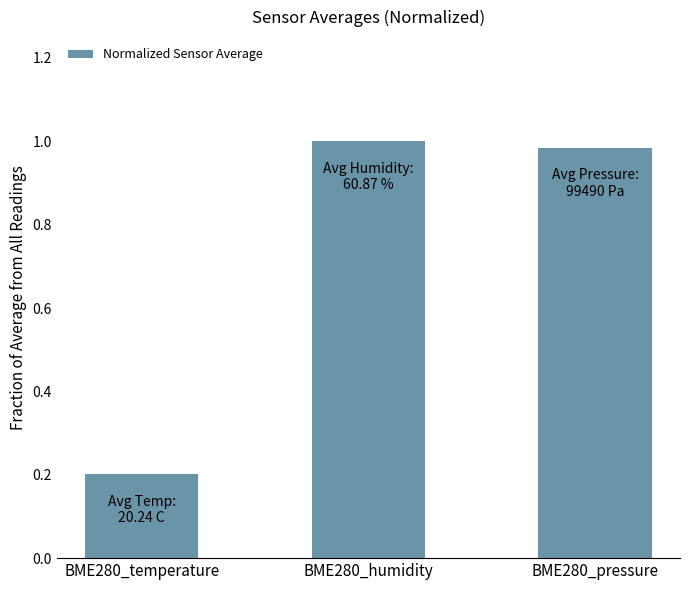

How many series are shown in this chart?

1